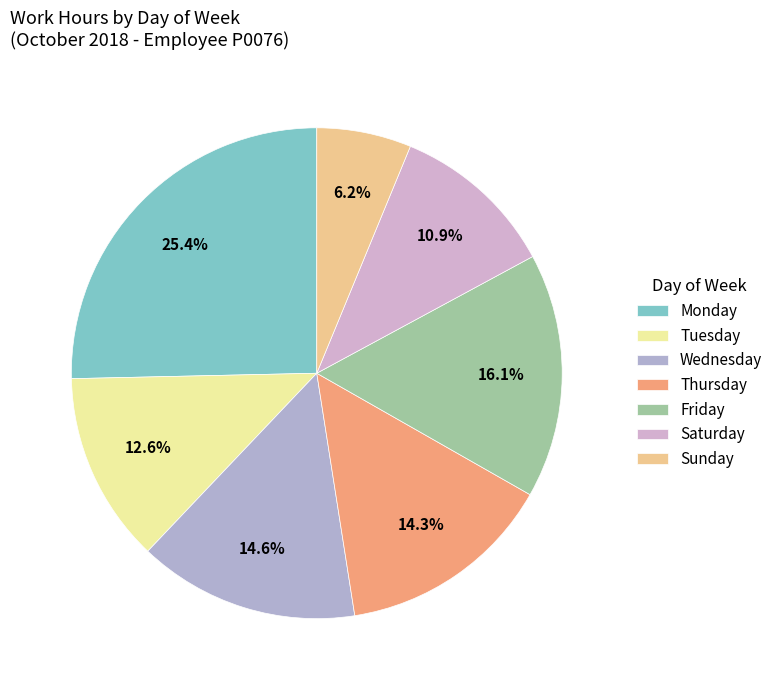

Does any single category account for the majority?

No